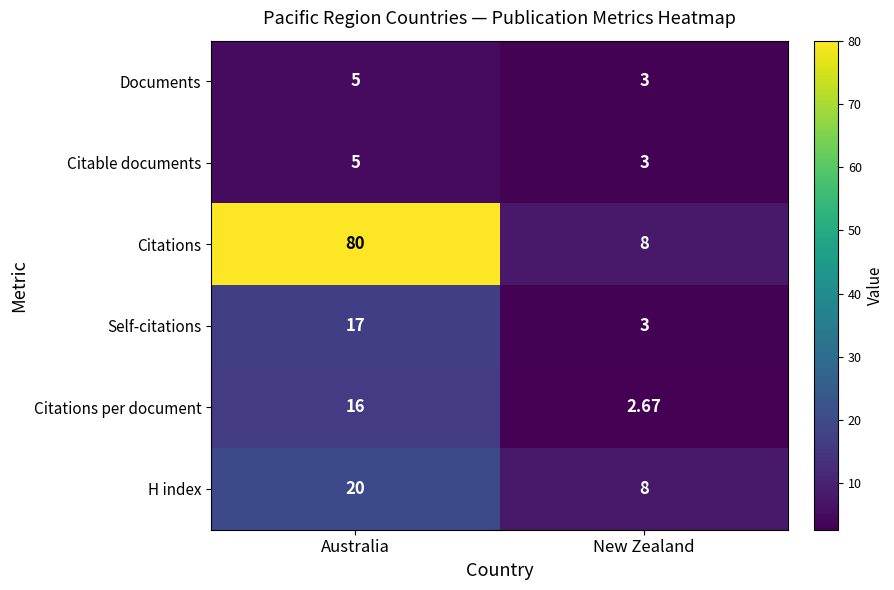

Rank the categories by Citable documents value from lowest to highest.

New Zealand, Australia